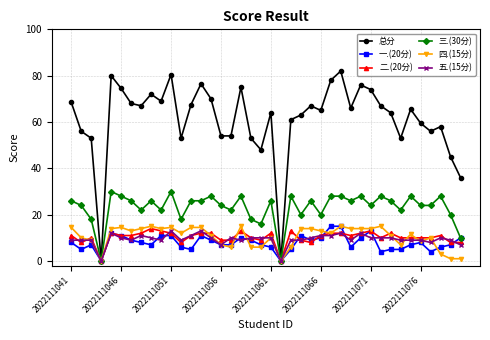

Which series has the largest total across all categories?

总分